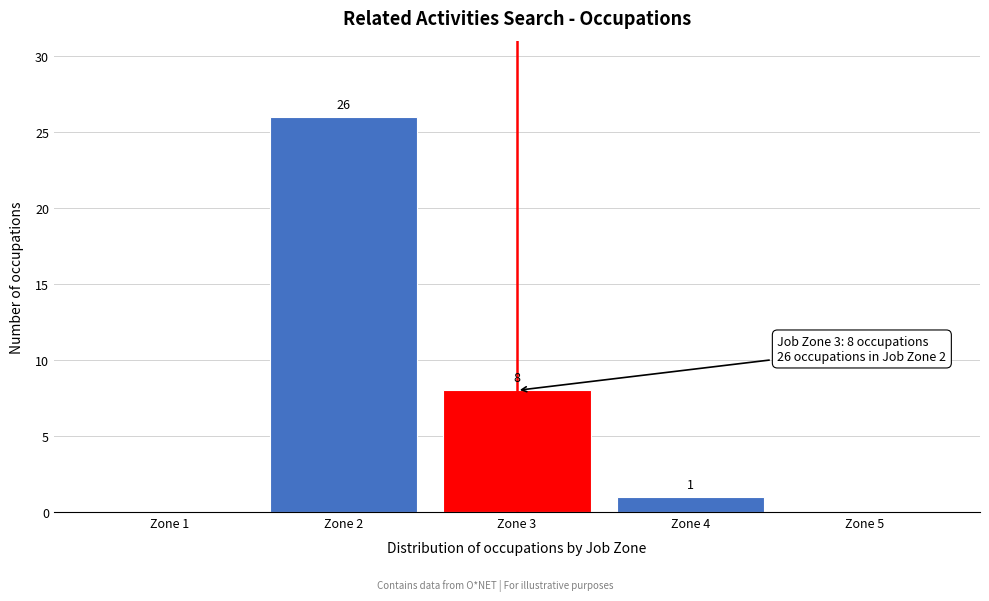

Reading left to right, extract all data points from this chart.

Zone 1=0	Zone 2=26	Zone 3=8	Zone 4=1	Zone 5=0